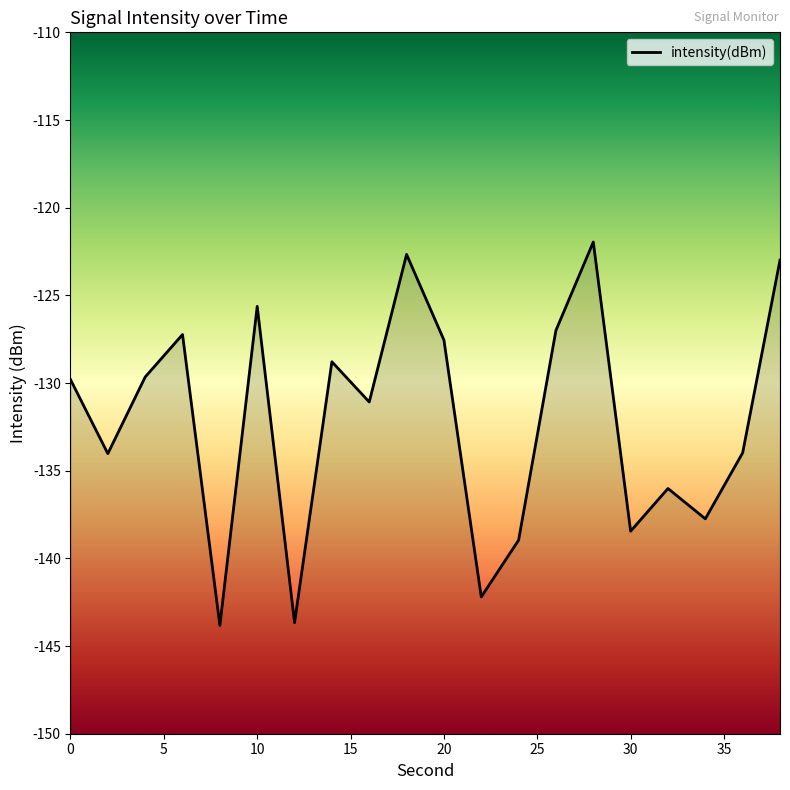

What is the sum of all values?

-2643.2